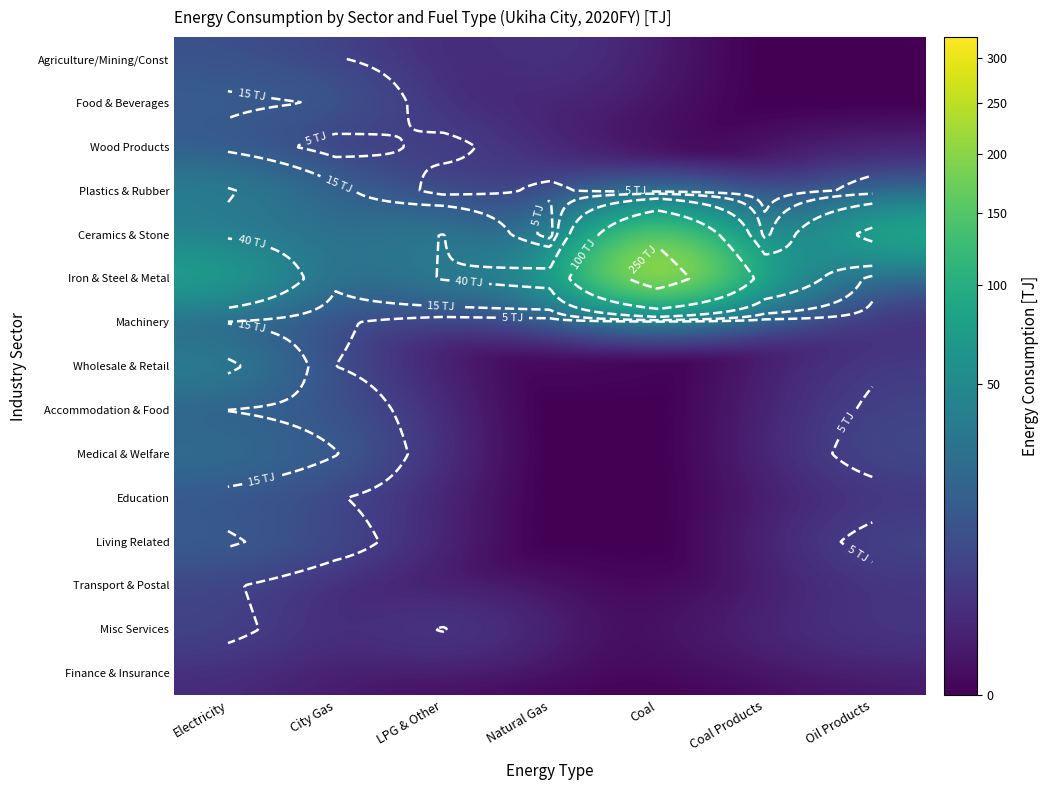

What is the total value across all series at Electricity?

350.5